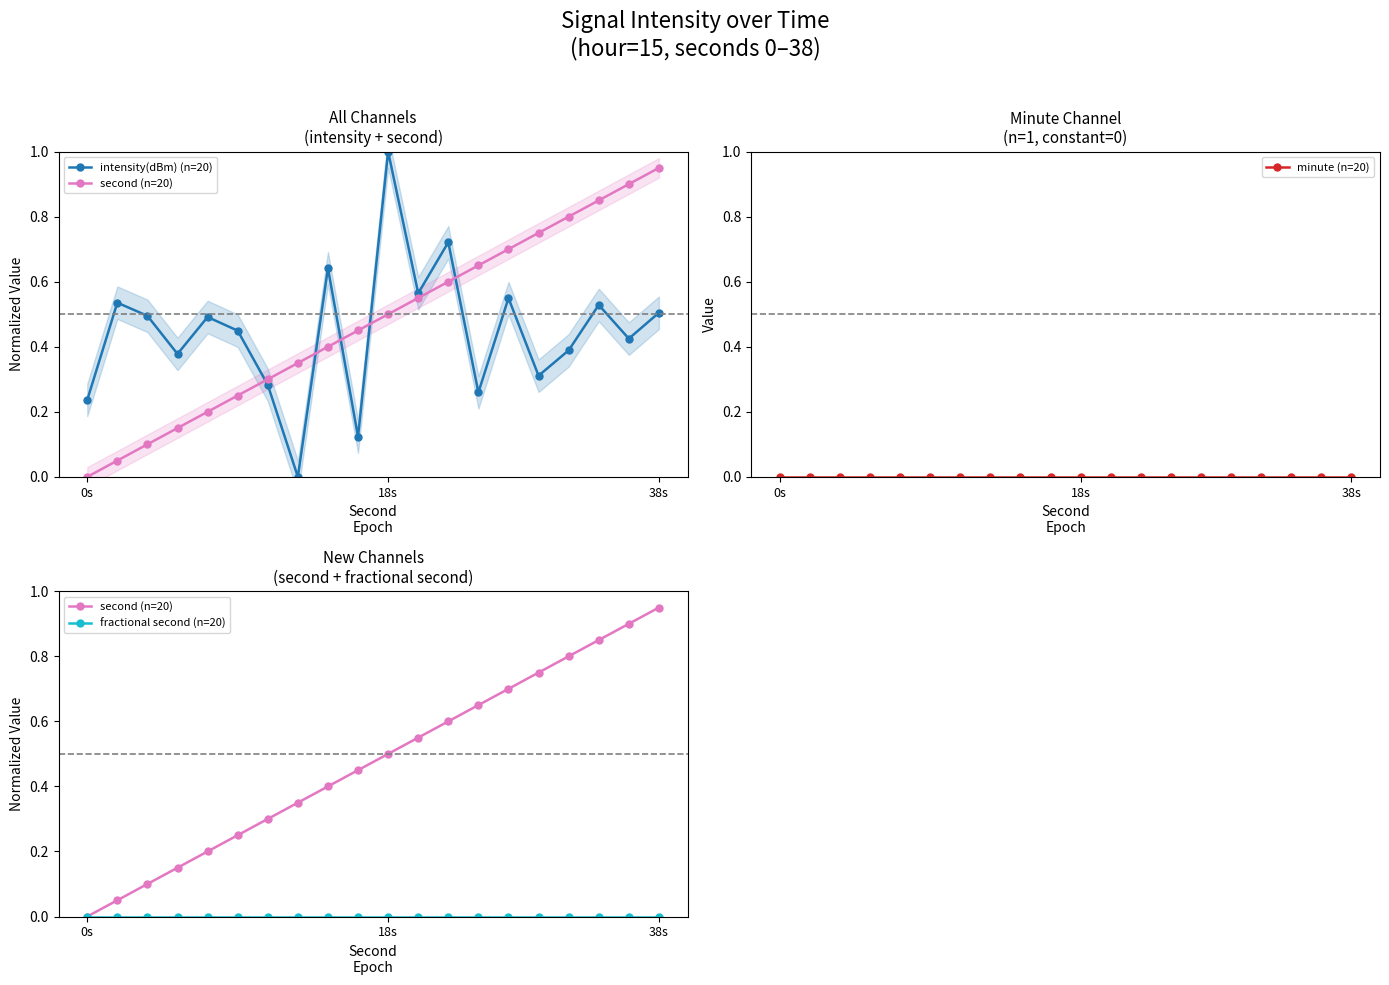

How many times do second (n=20) and intensity(dBm) (n=20) cross each other?

5